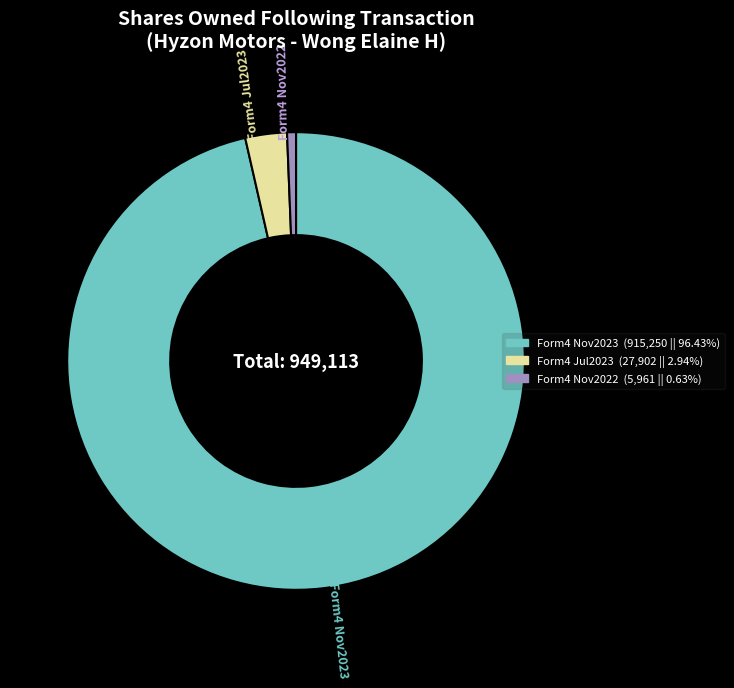

What is the smallest slice in the pie chart?

Form4 Nov2022